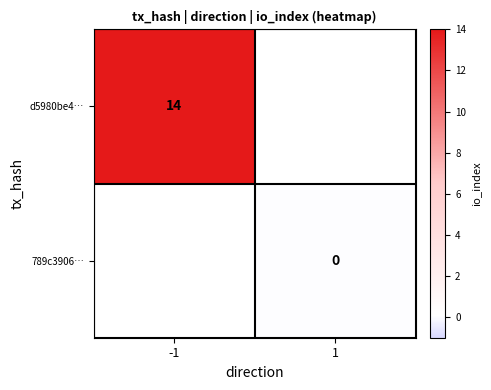

The value of d5980be4… at -1 is 8.5. True or false?

False